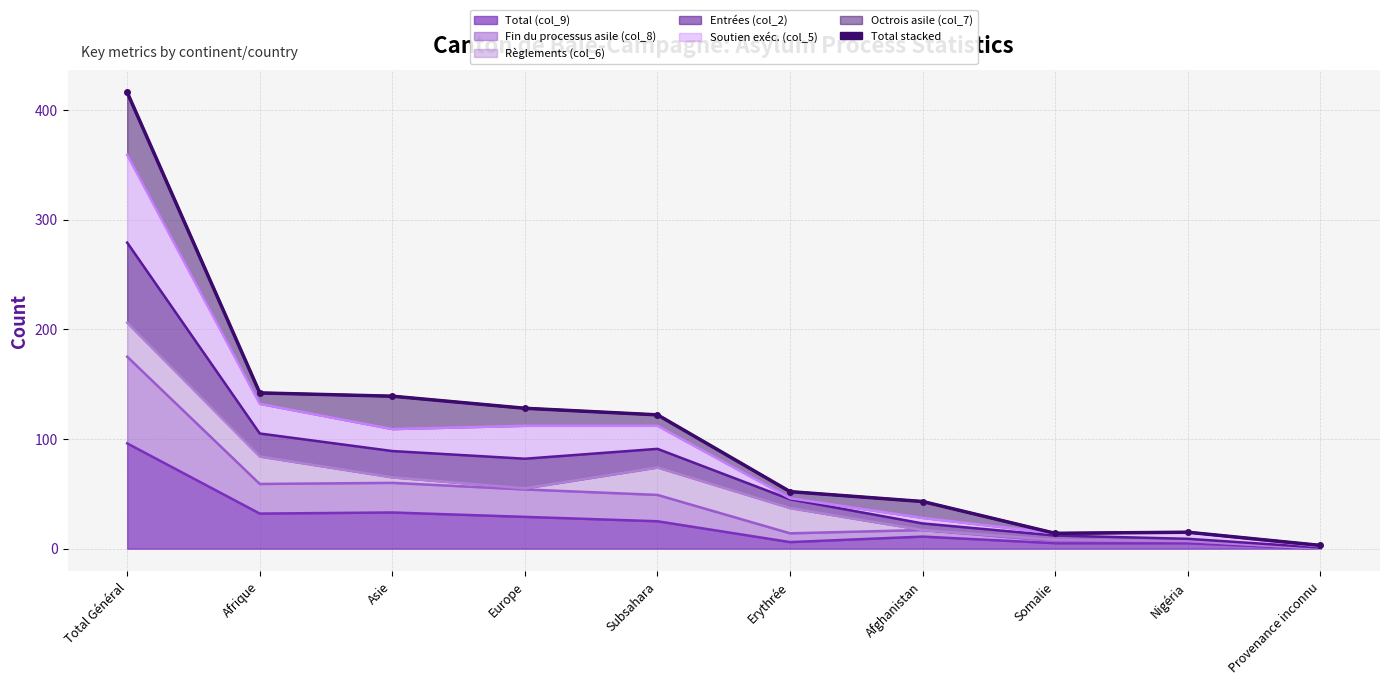

Count the number of categories in the chart.

10